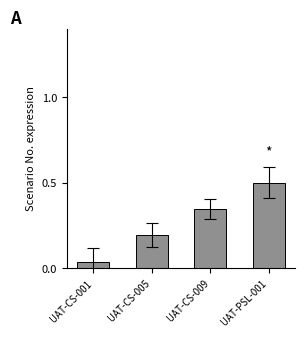

Which category has the highest value across all series?

UAT-PSL-001